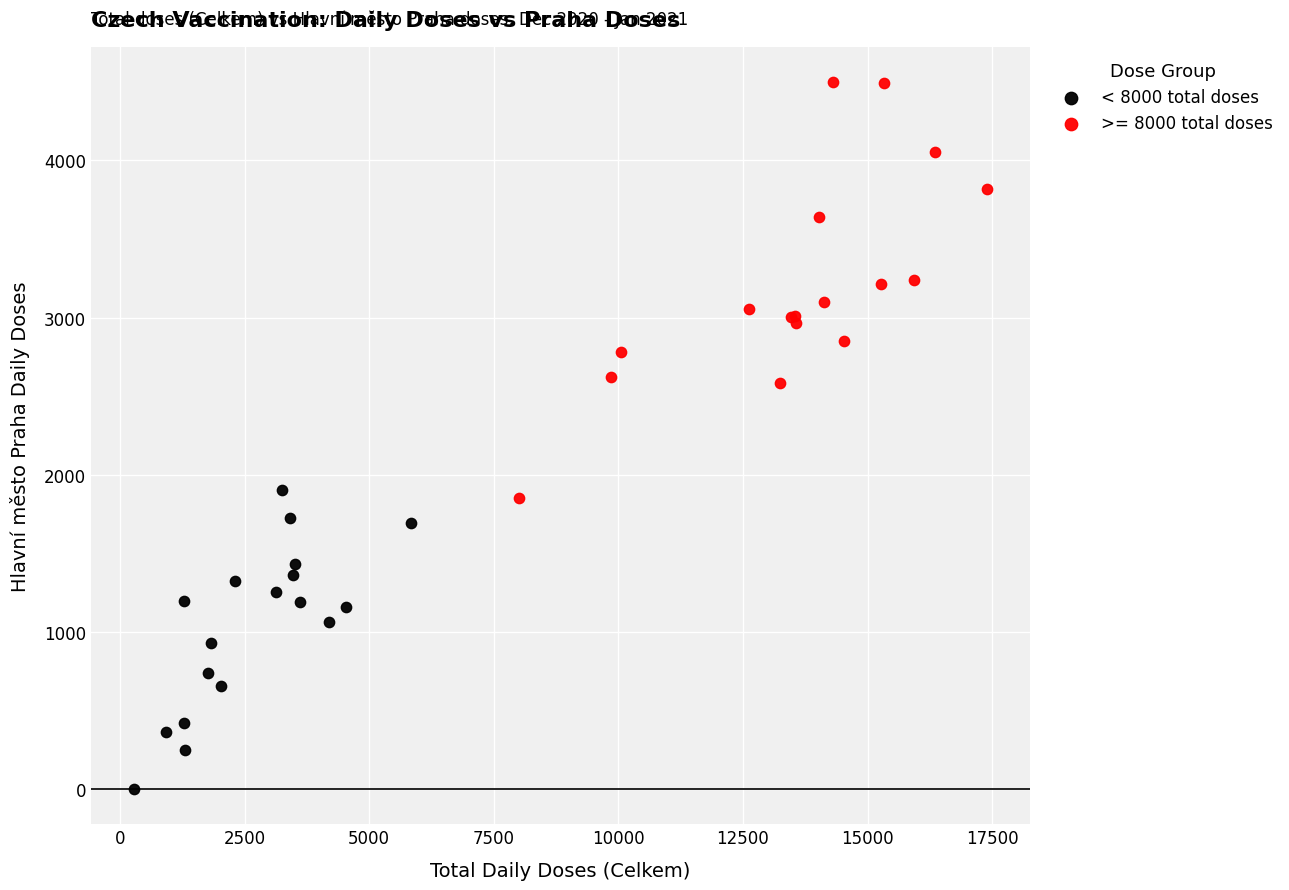

Which series contains the lowest Y value?

< 8000 total doses